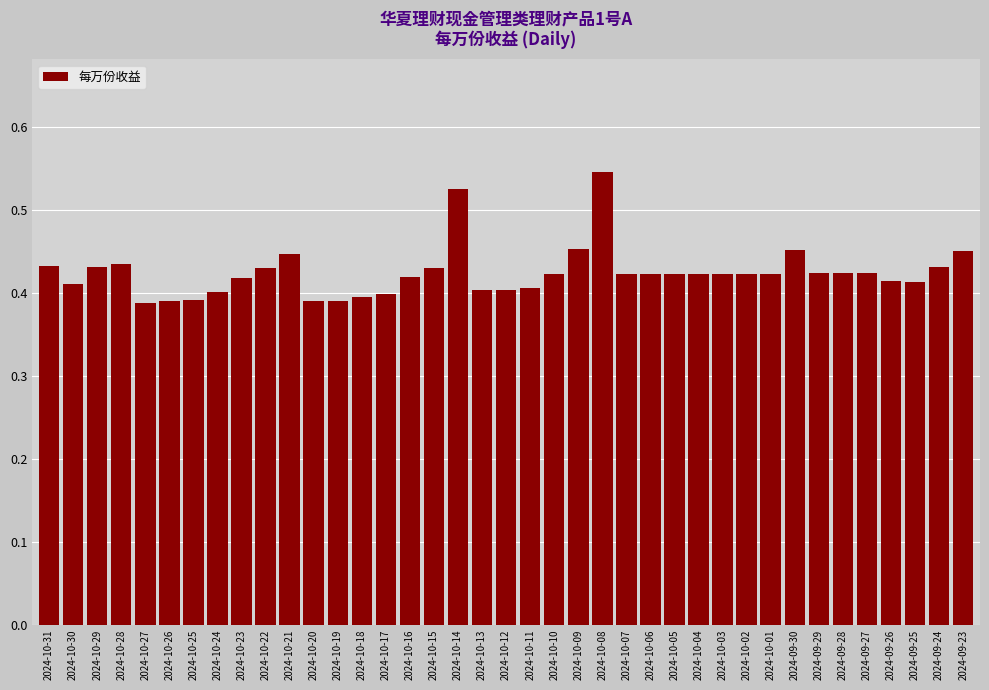

What is the label of the 1st bar from the right?

2024-09-23